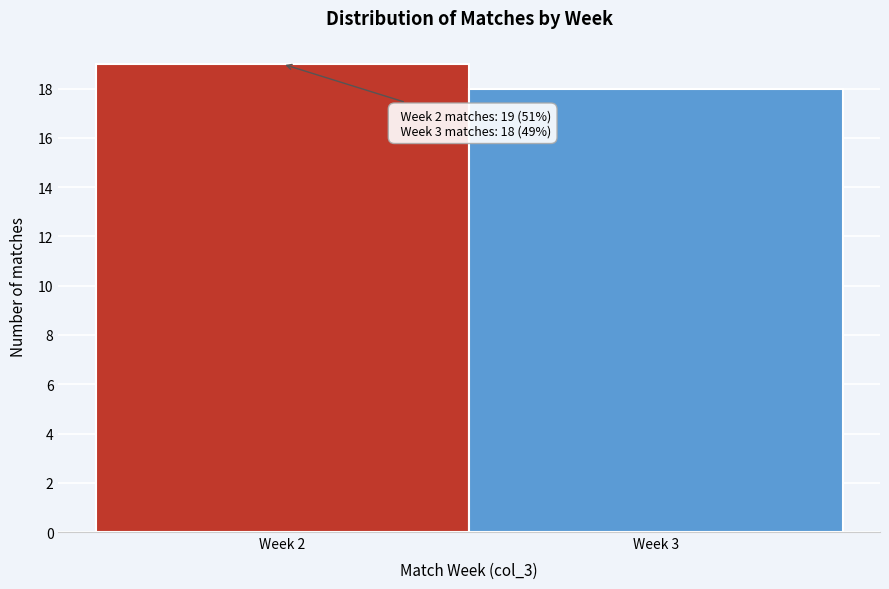

Reading right to left, transcribe all the data shown in this chart.

Week 3=18	Week 2=19